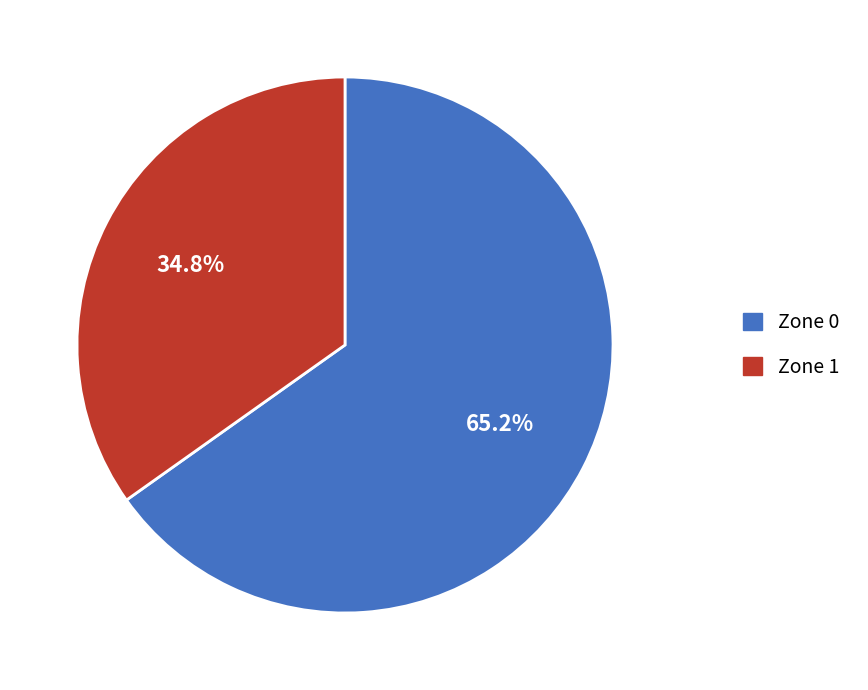

To the nearest percent, what portion does Zone 0 represent?

65%